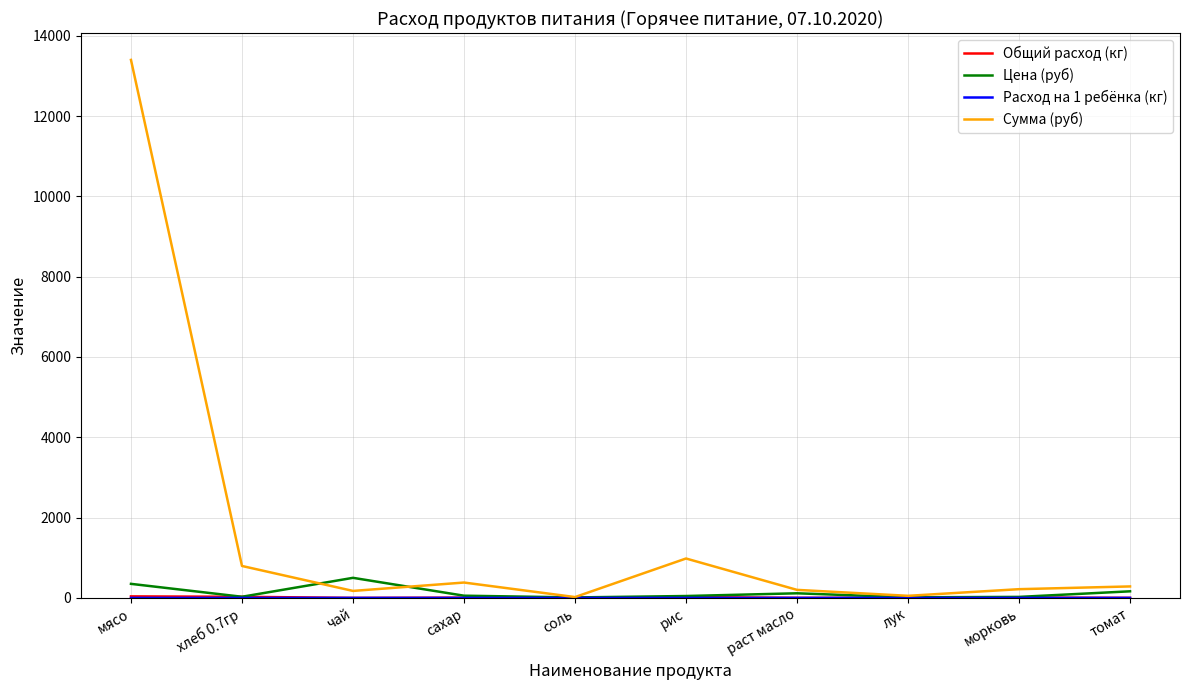

In Цена (руб), how many points are higher than both neighbors (excluding endpoints)?

2